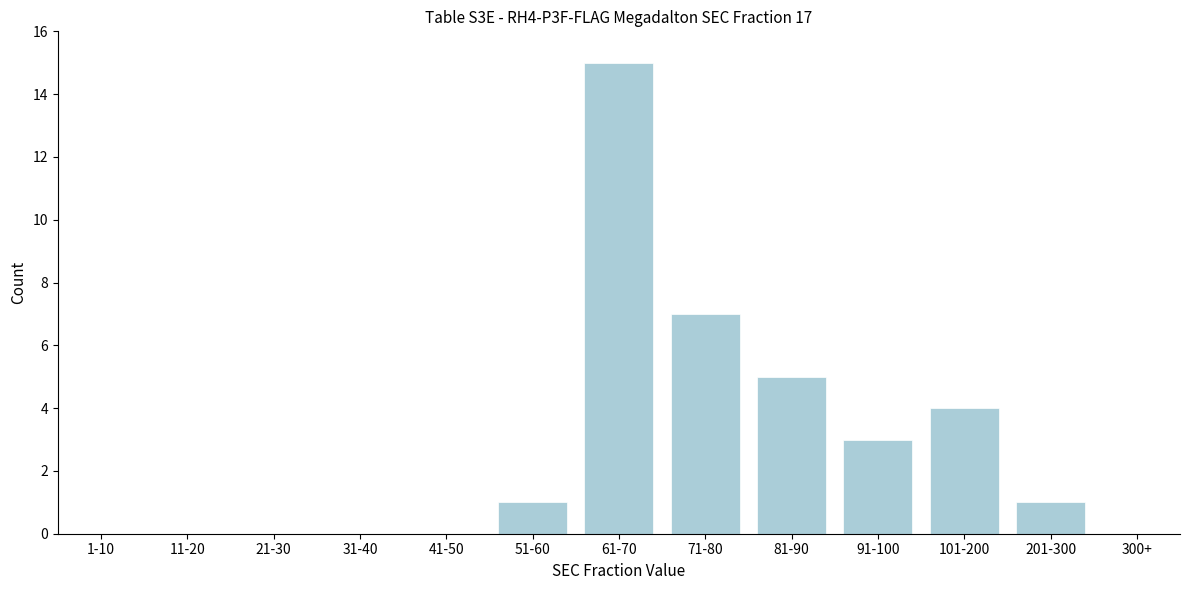

Reading right to left, list all the values displayed in this chart.

300+=0	201-300=1	101-200=4	91-100=3	81-90=5	71-80=7	61-70=15	51-60=1	41-50=0	31-40=0	21-30=0	11-20=0	1-10=0